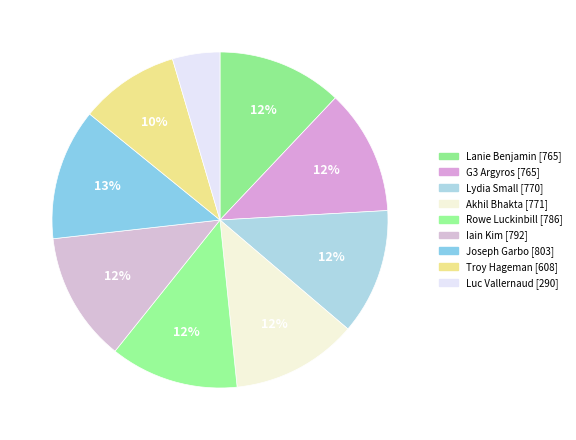

To the nearest percent, what is the combined percentage of Troy Hageman and Joseph Garbo?

22%